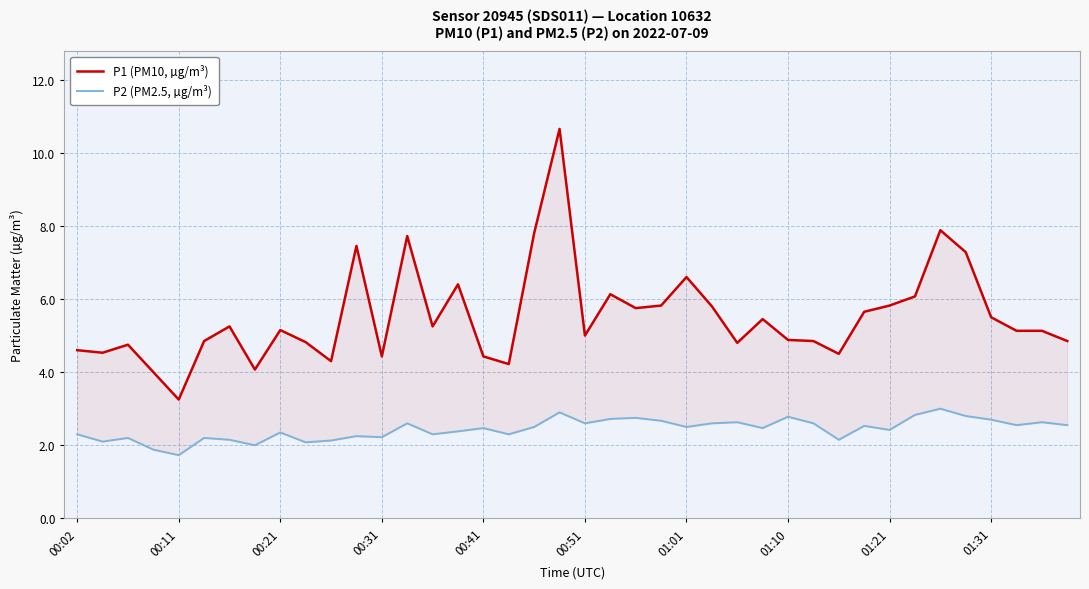

True or false: P1 (PM10, µg/m³) has a value of 4.4 at 00:41.

True